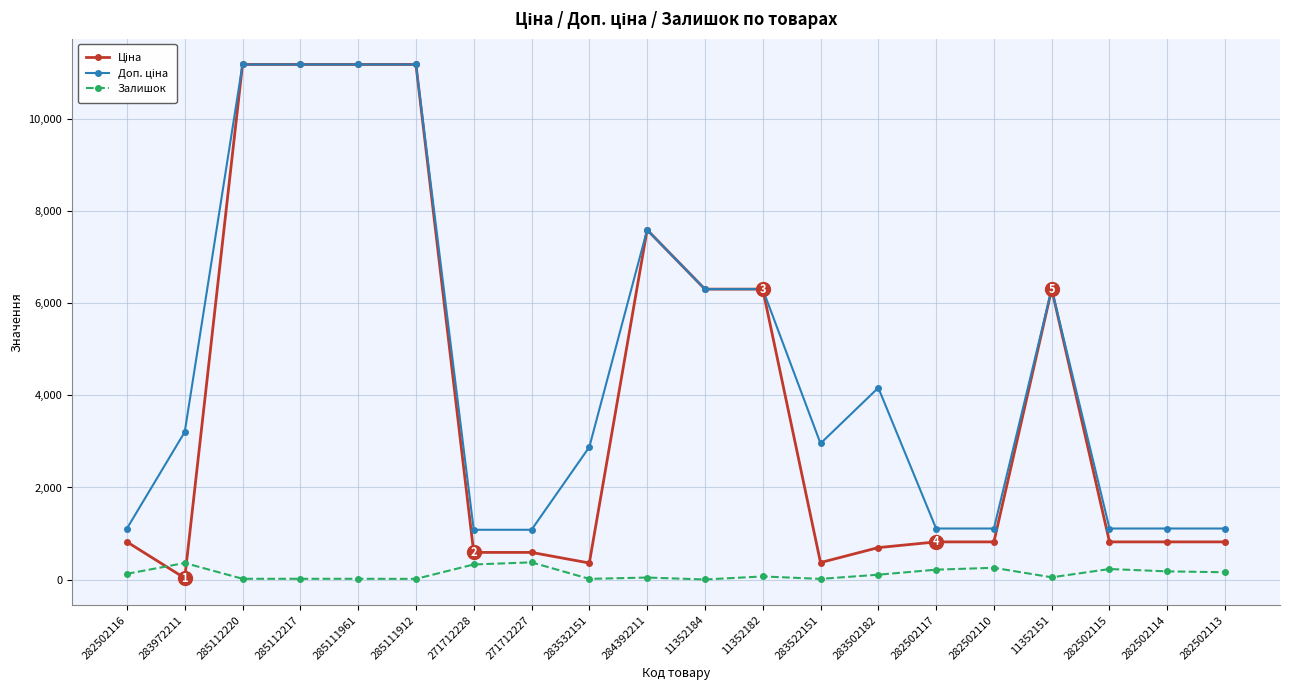

What is the maximum value shown in the chart?

11188.2